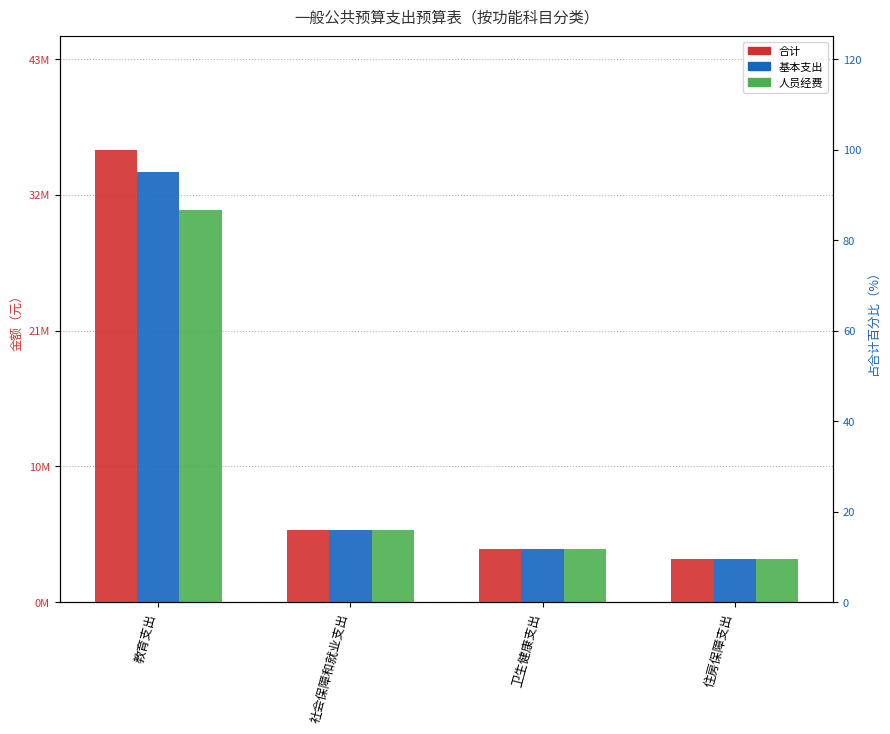

Which series changed the most between 教育支出 and 社会保障和就业支出?

合计